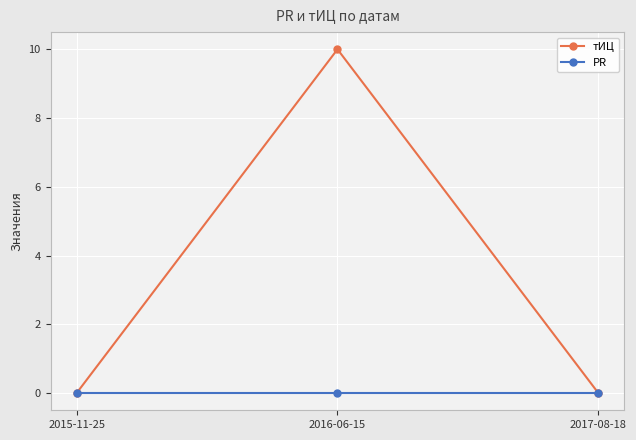

Which series has the largest range (max minus min)?

тИЦ